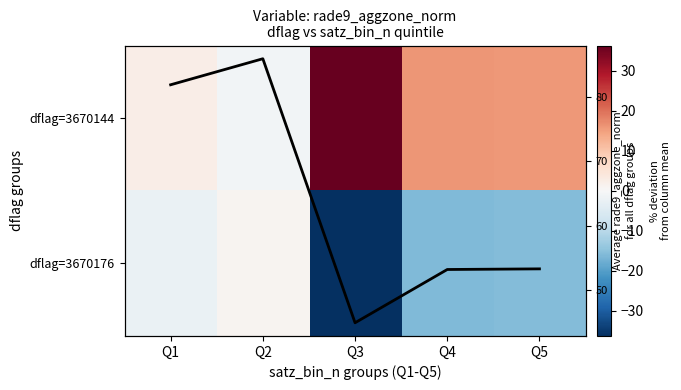

The Column mean series shows 21.7 at Q2. True or false?

False